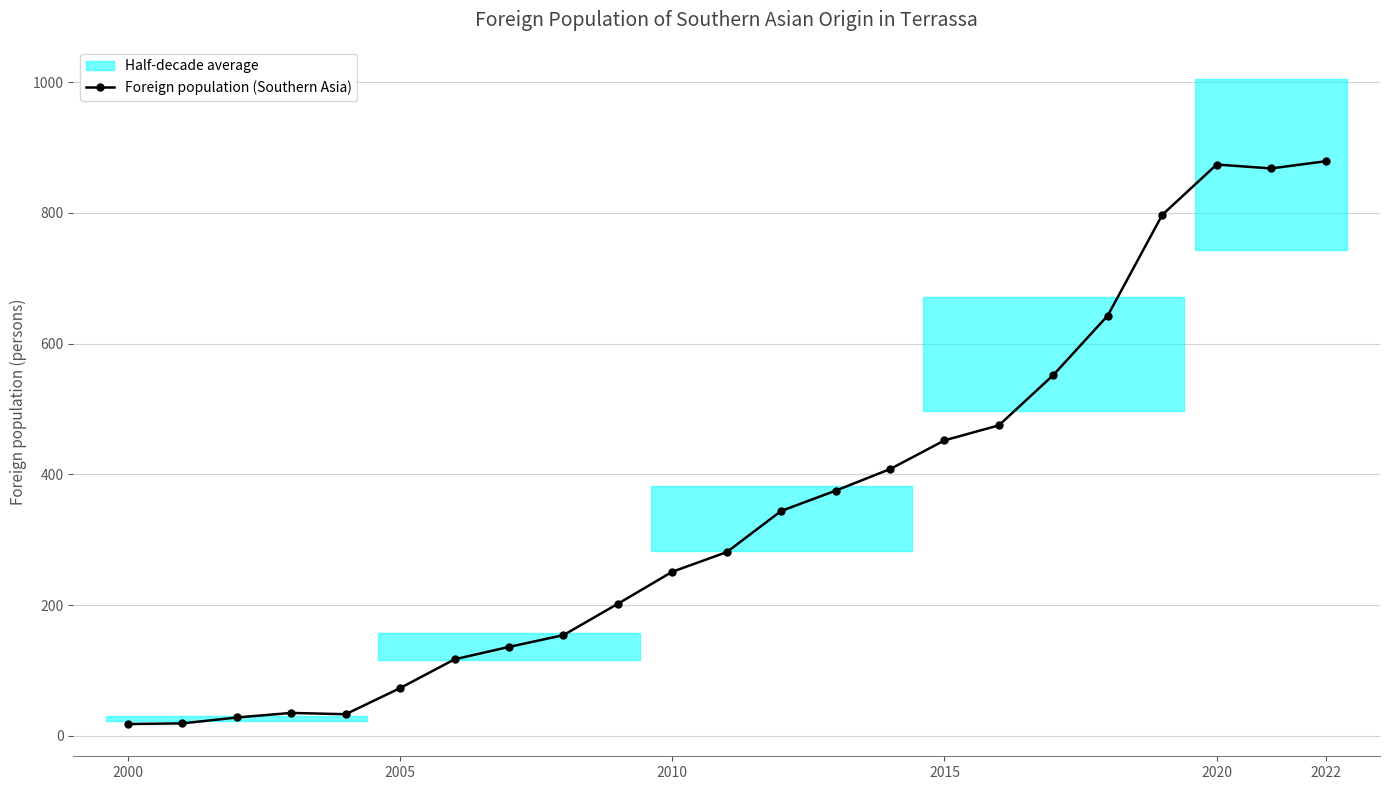

Does the chart display data point markers on the line(s)?

Yes